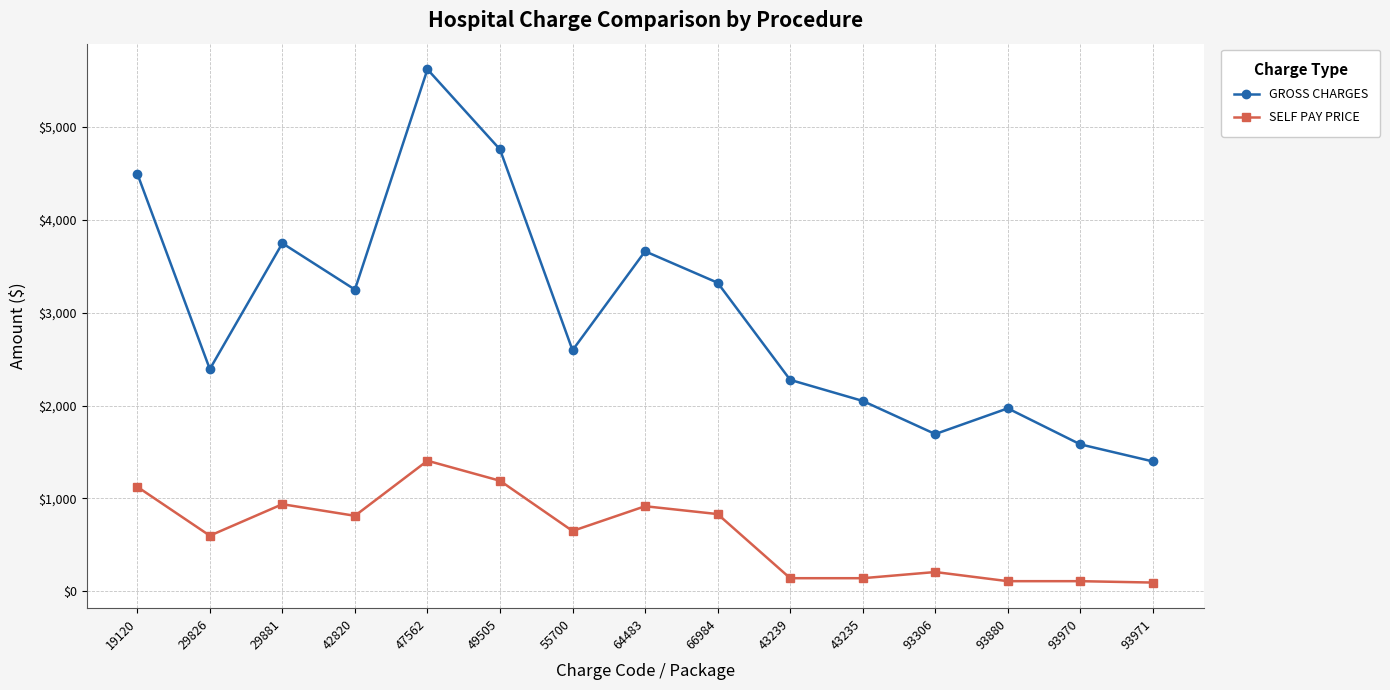

List the series in order of their overall mean, lowest first.

SELF PAY PRICE, GROSS CHARGES